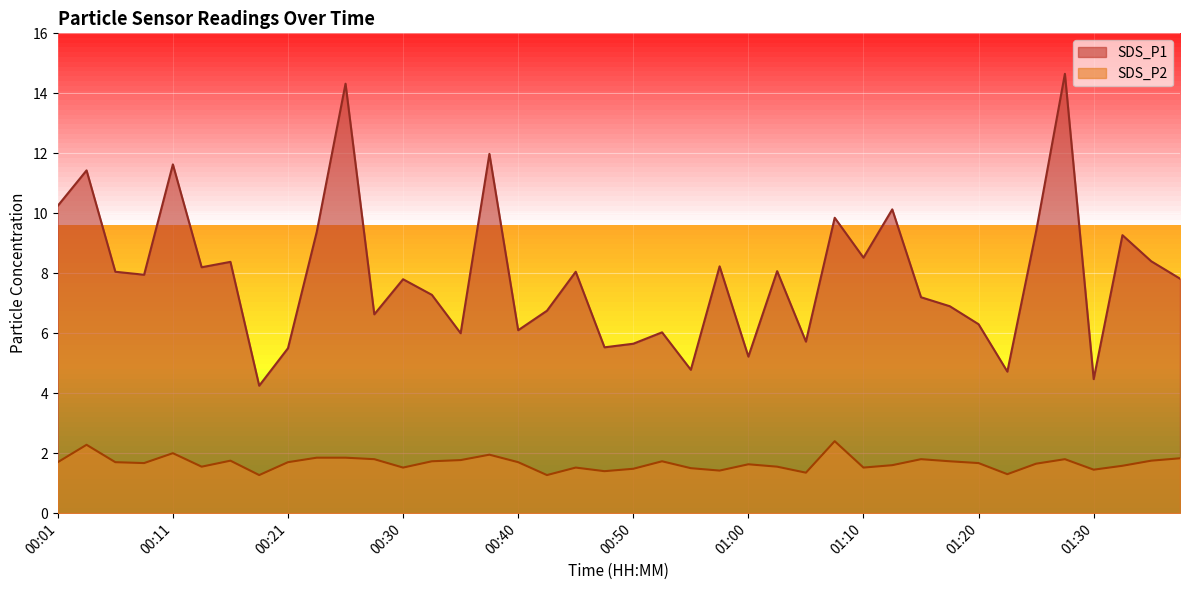

What is the difference between the maximum and second lowest values in the SDS_P2 series?

1.1